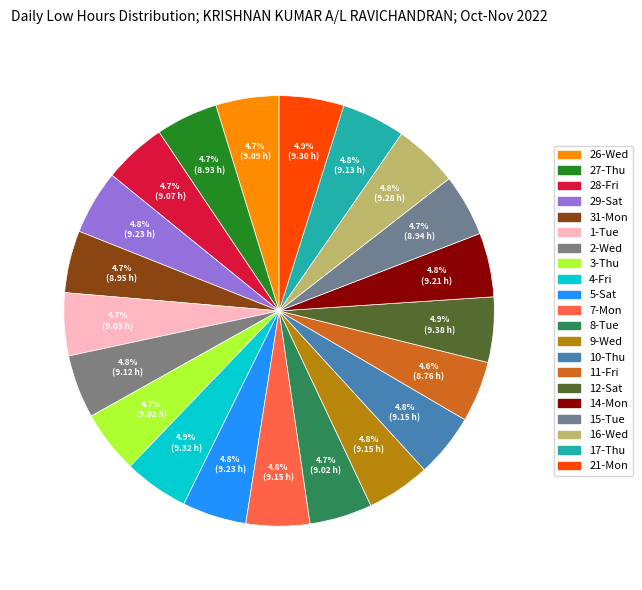

Is there any slice that represents more than half of the pie?

No